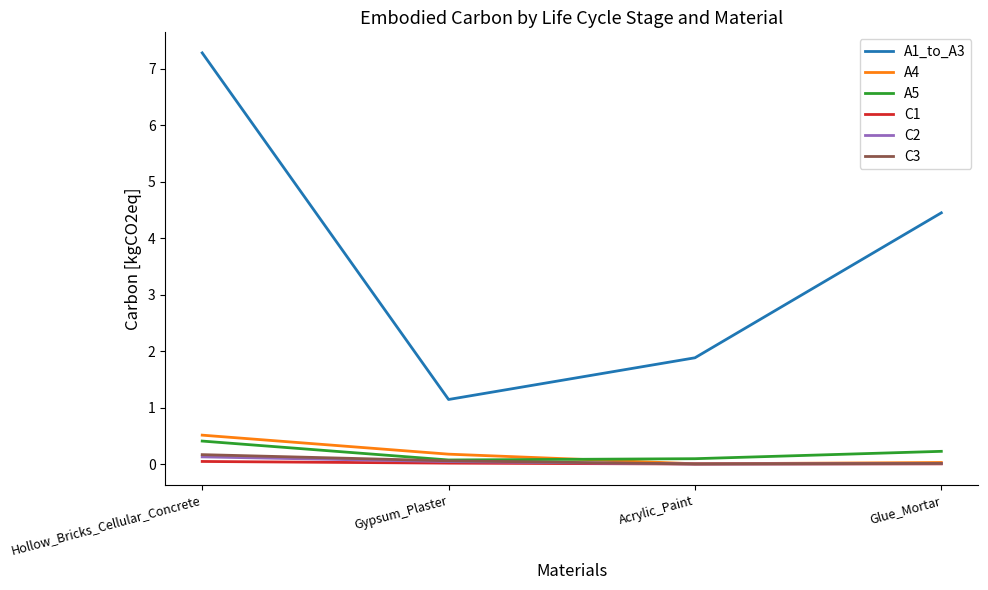

The value of A4 at Hollow_Bricks_Cellular_Concrete is 0.8. True or false?

False